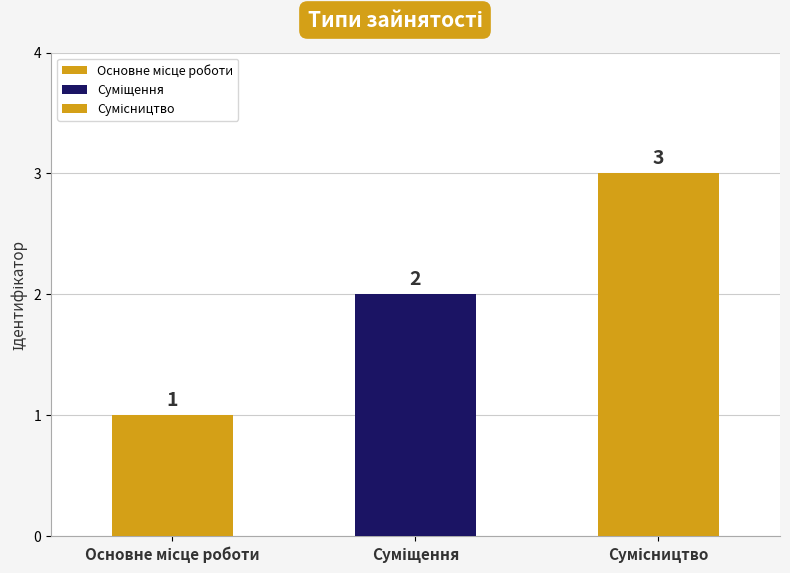

What is the value of the 1st bar from the left?

1